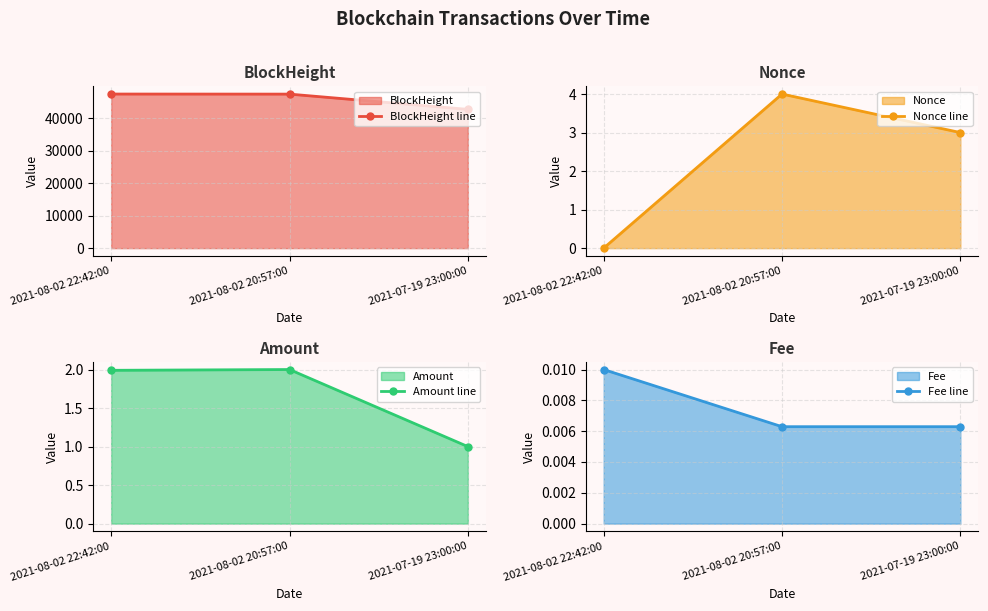

What is the sum of all Nonce line values?

7